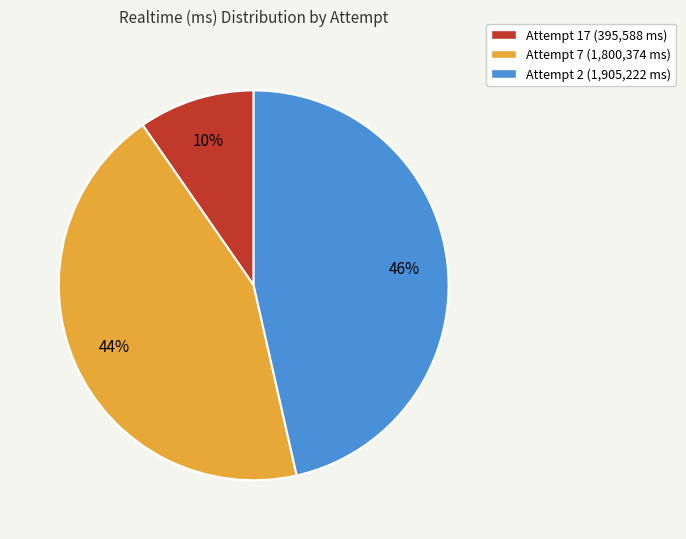

Combined, do Attempt 17 (395,588 ms) and Attempt 2 (1,905,222 ms) account for over 50%?

Yes